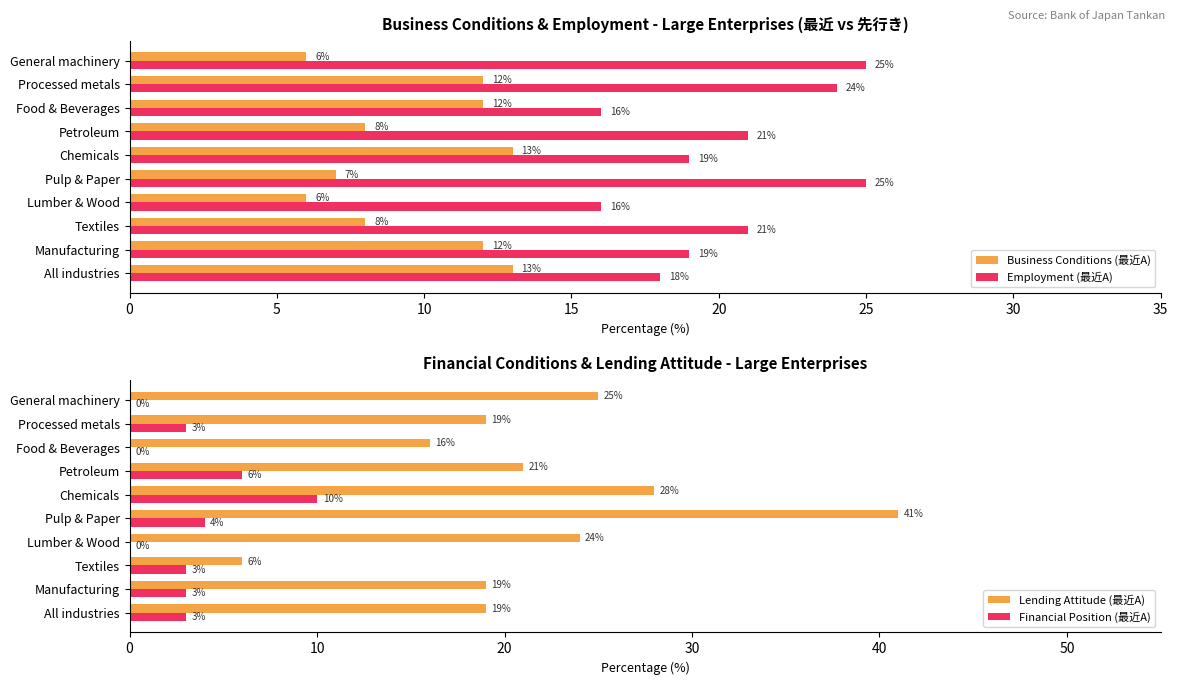

What is the difference between the Lending Attitude (最近A) values at Manufacturing and Lumber & Wood?

5